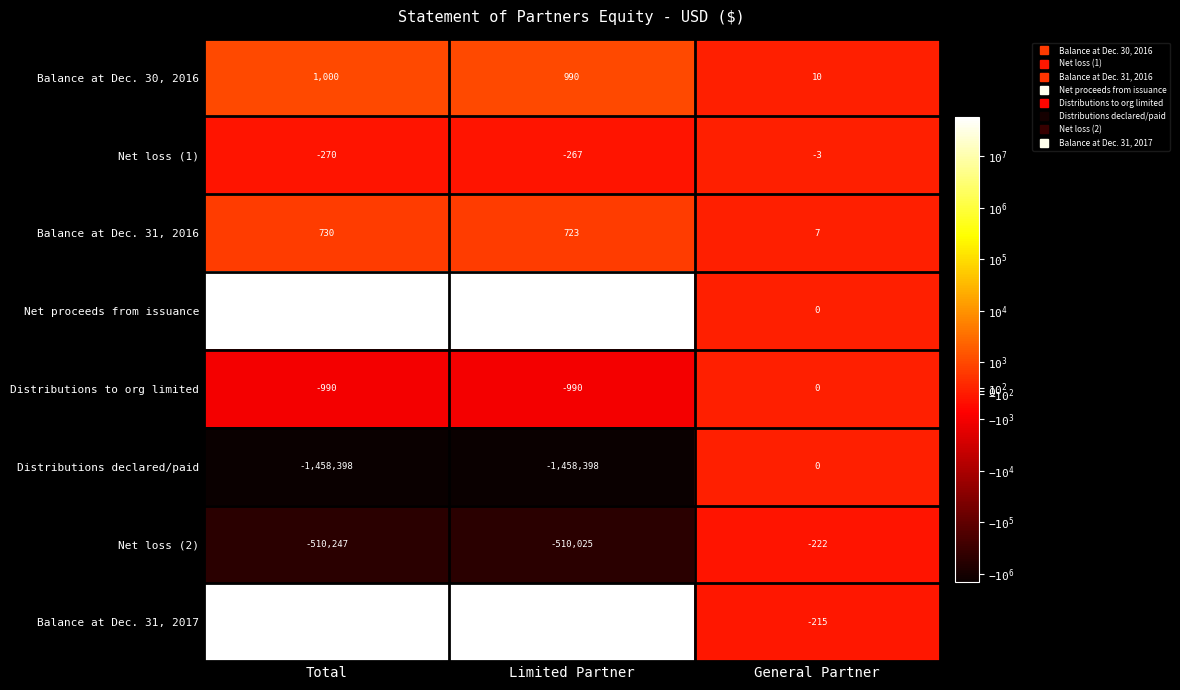

Which category has the highest value in the Balance at Dec. 31, 2017 series?

Limited Partner